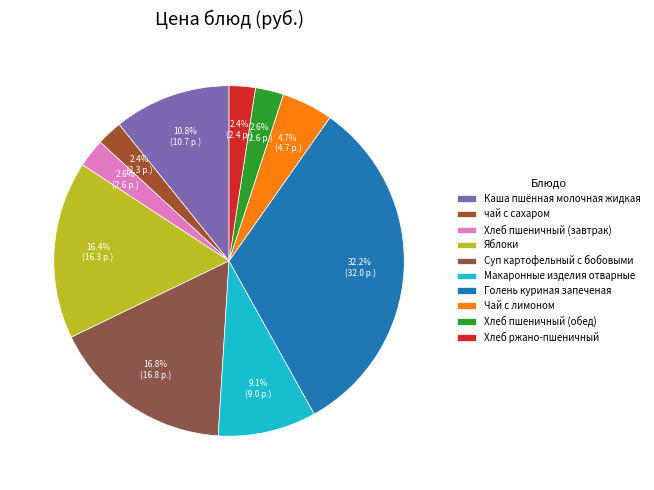

How many slices are in this pie chart?

10